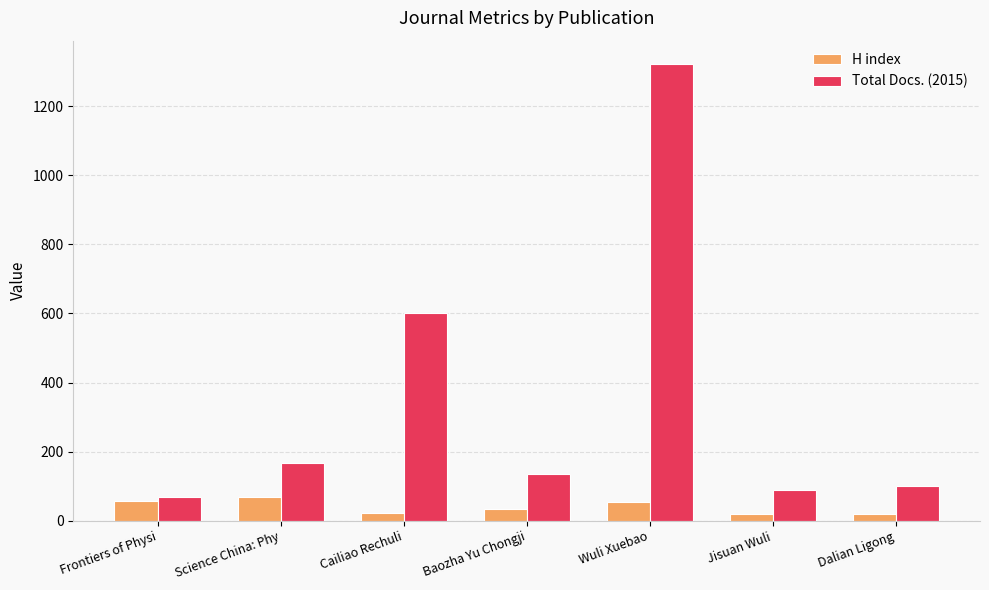

Rank the series by their average value, from lowest to highest.

H index, Total Docs. (2015)